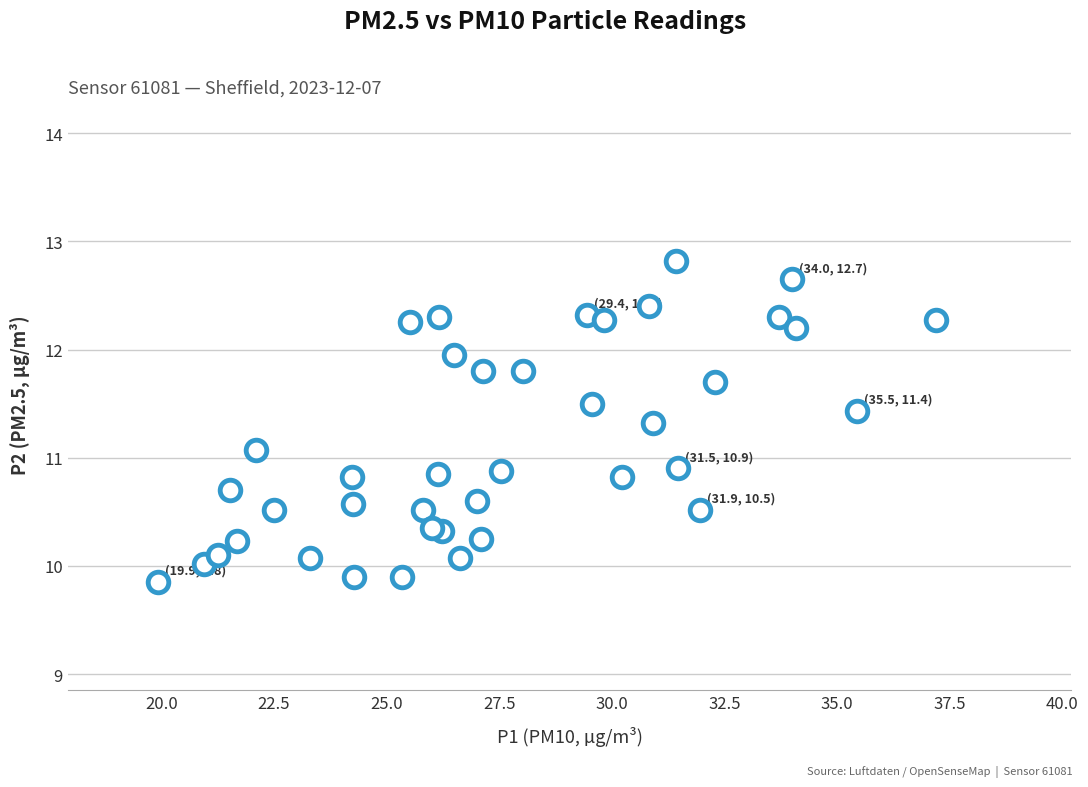

What is the range of X values (max minus min)?

17.3